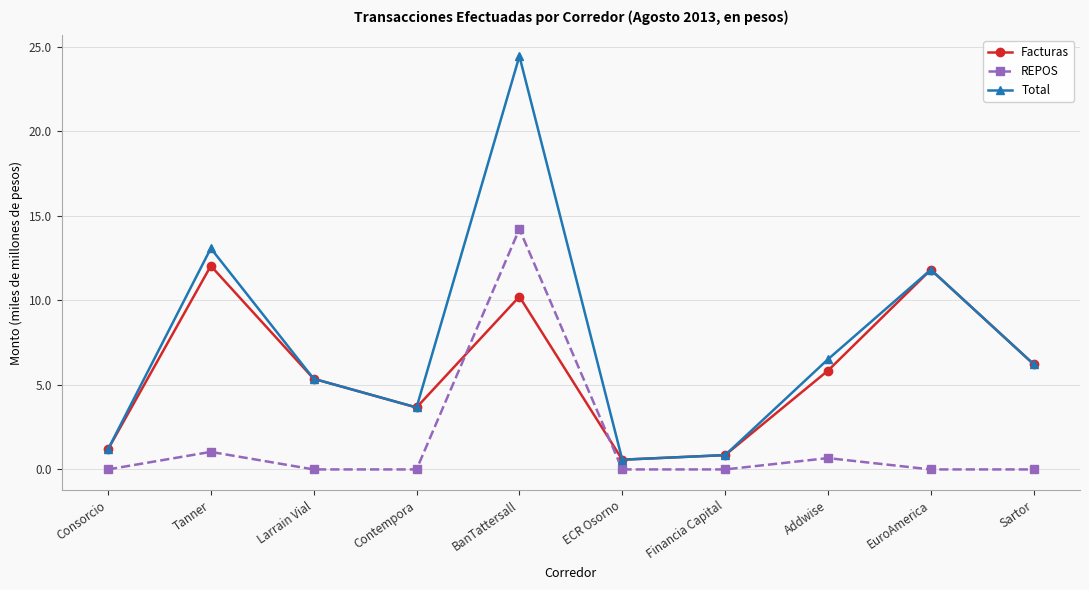

In Total, how many points are lower than both neighbors (excluding endpoints)?

2